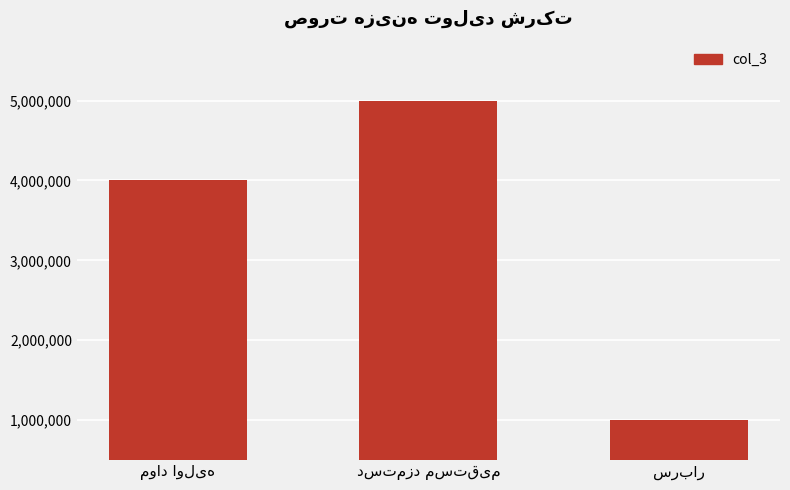

What is the maximum value shown in the chart?

5000000